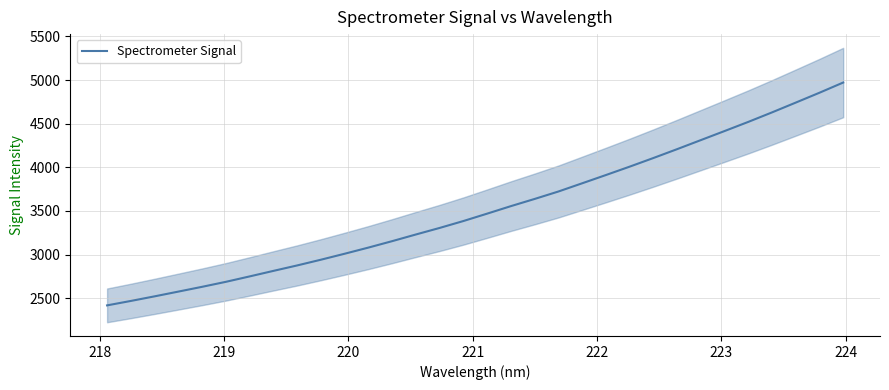

What is the difference between the maximum and minimum values?

2554.1